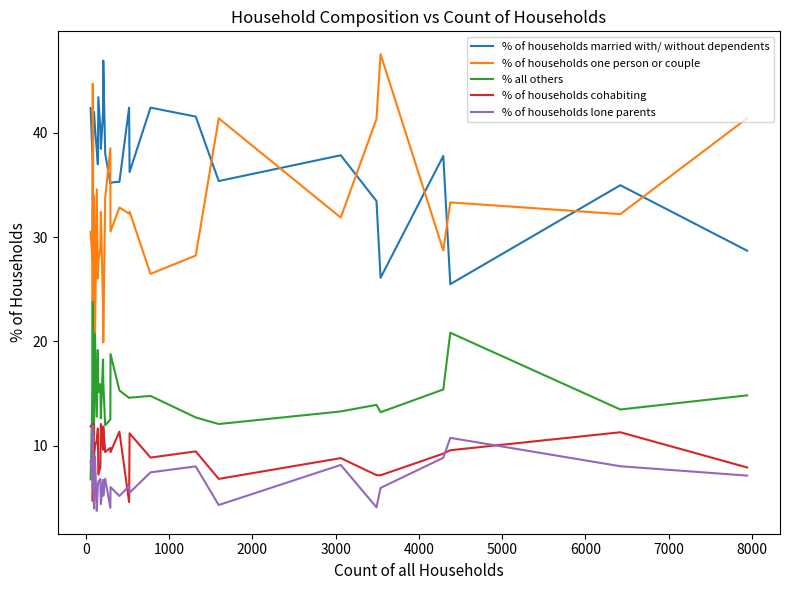

Which series has the largest range (max minus min)?

% of households one person or couple